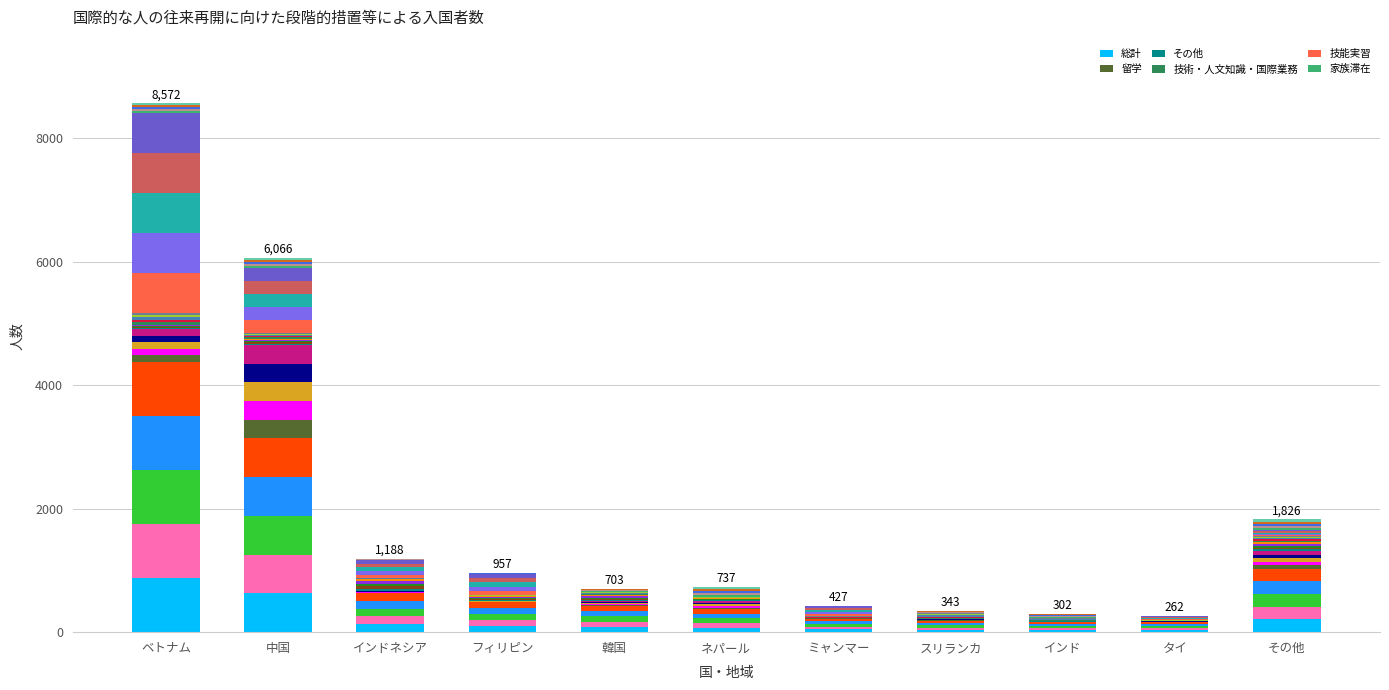

What position from the left is スリランカ?

8